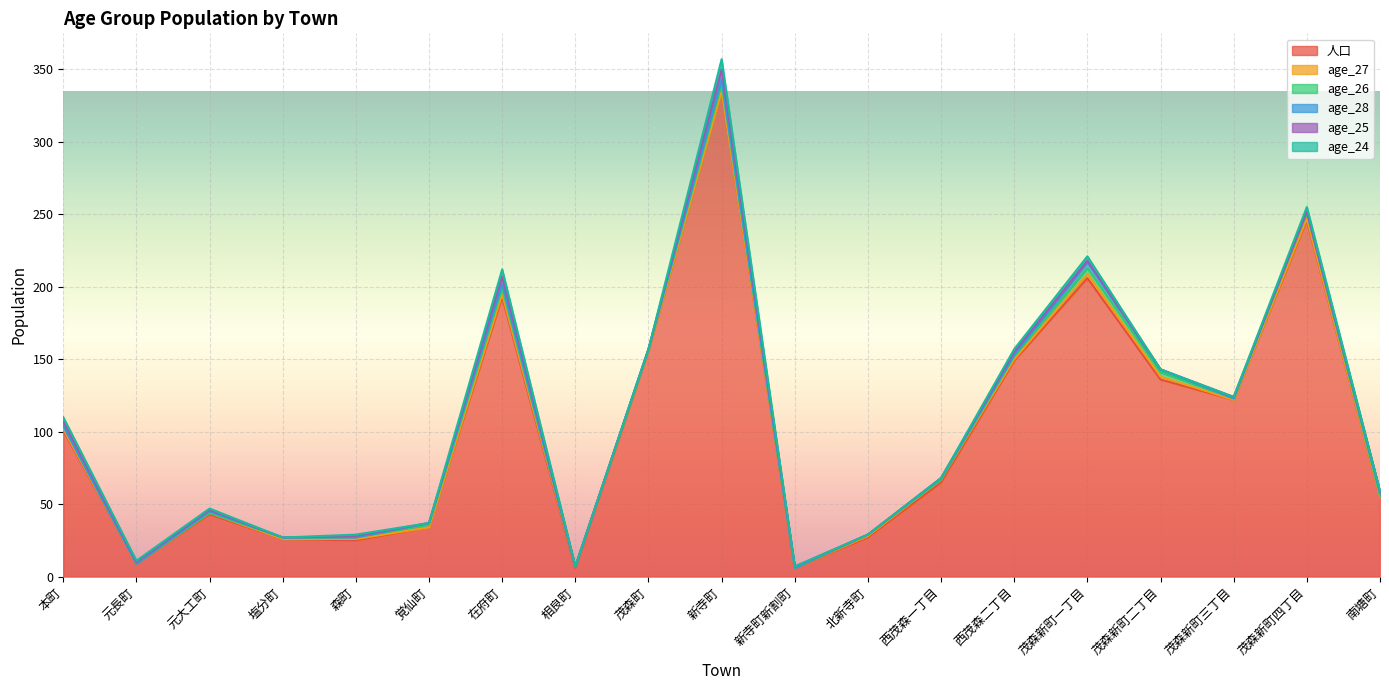

True or false: 人口 has more than 0 points higher than both neighbors.

True